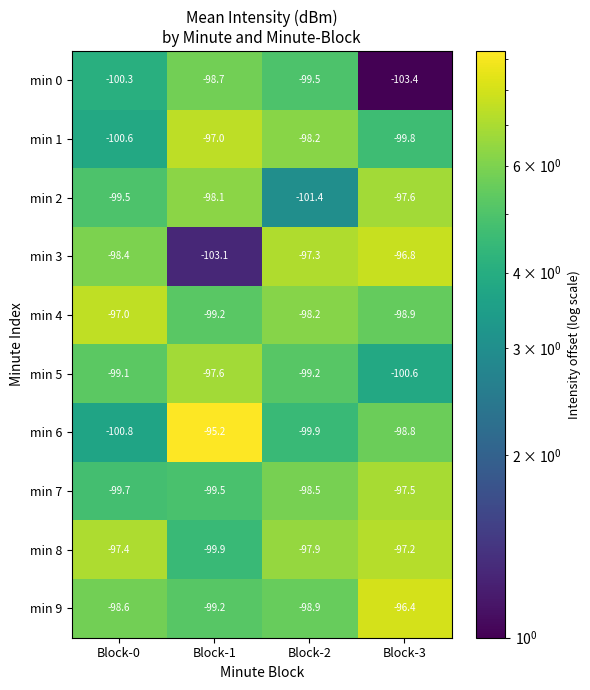

Which series has the largest range (max minus min)?

min 3